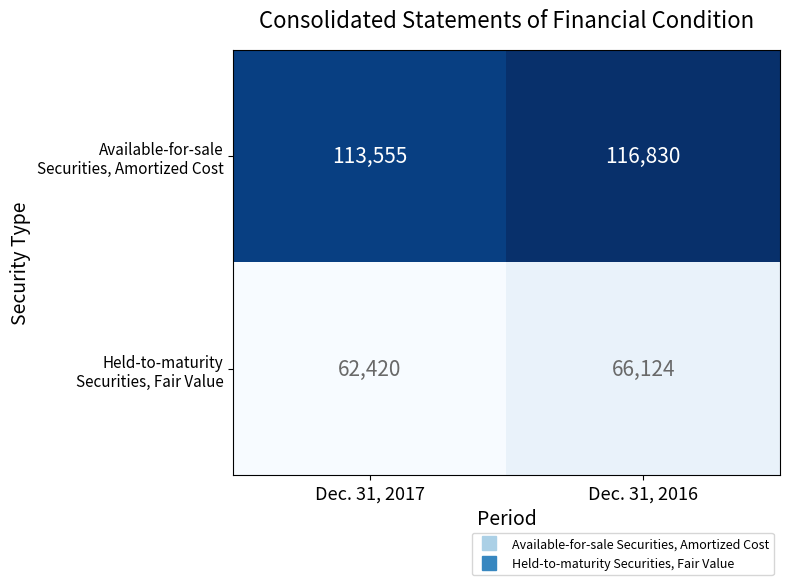

What is the maximum value shown in the chart?

116830